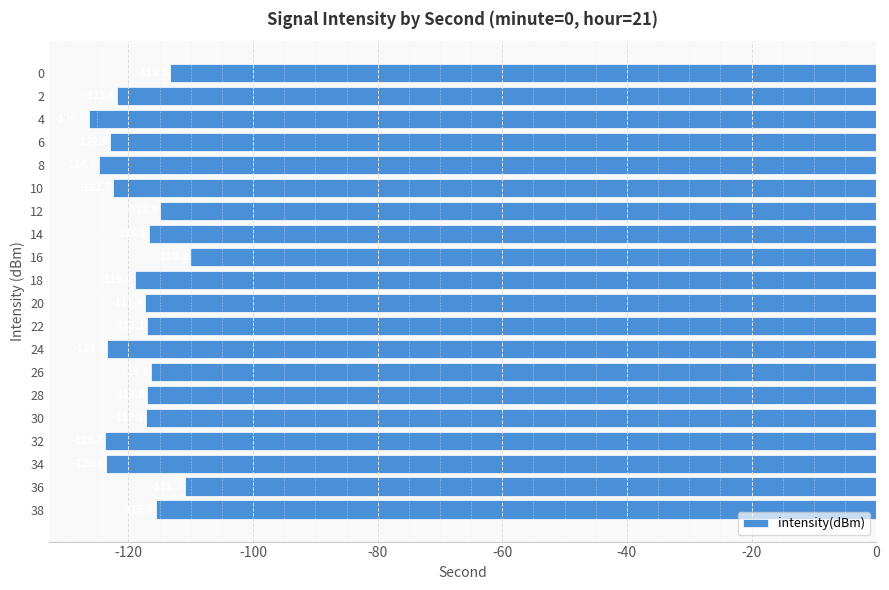

Does the chart contain stacked bars?

No